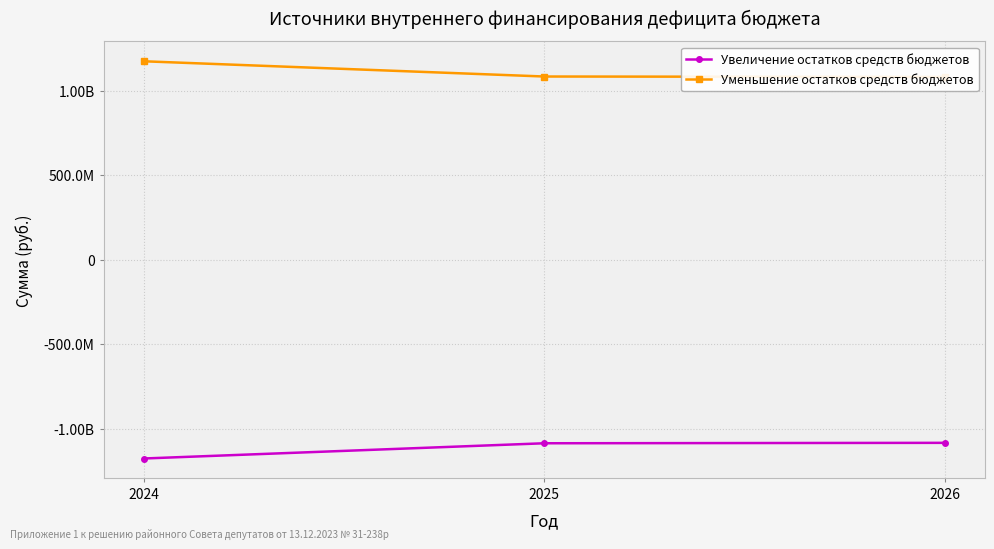

What is the minimum value shown in the chart?

-1176751972